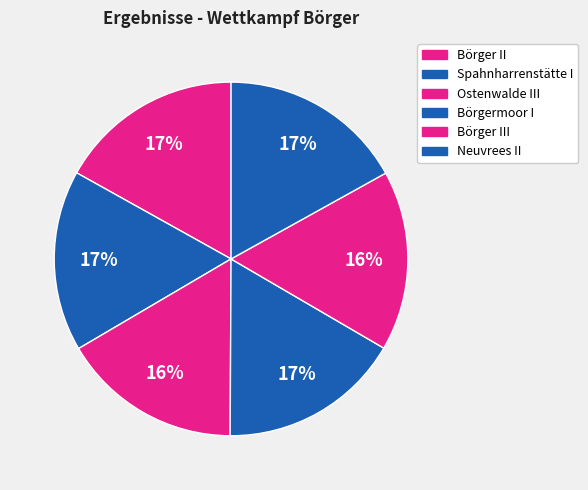

To the nearest percent, what is the average slice percentage?

17%